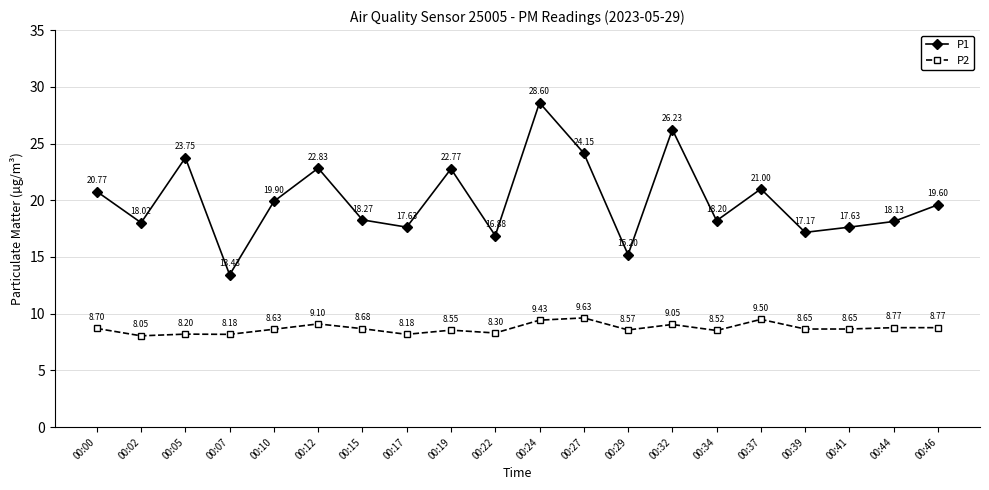

Which category has the highest value across all series?

00:24